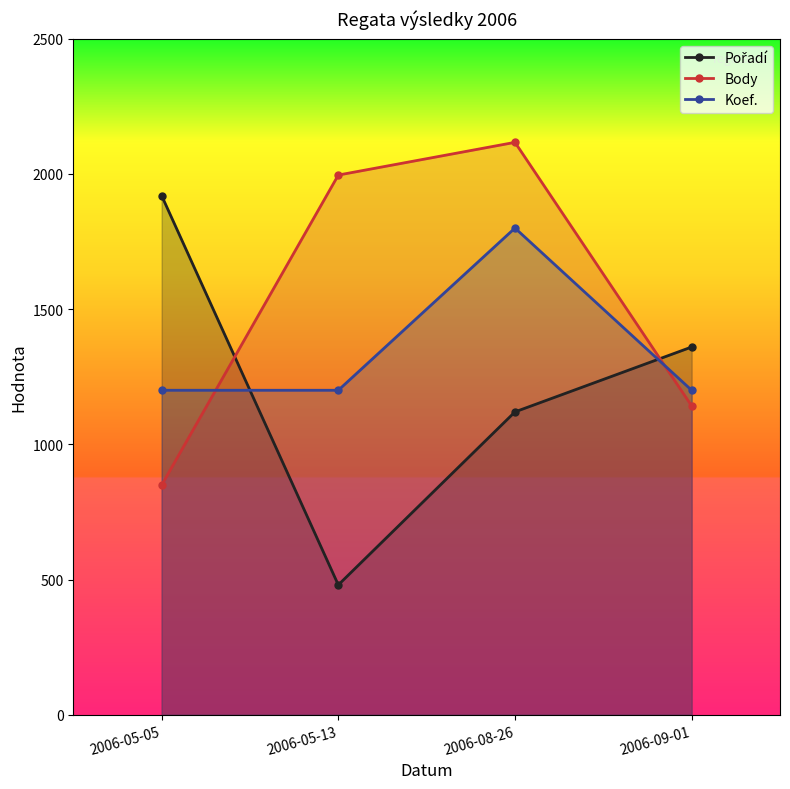

What is the total value across all series at 2006-05-13?

3676